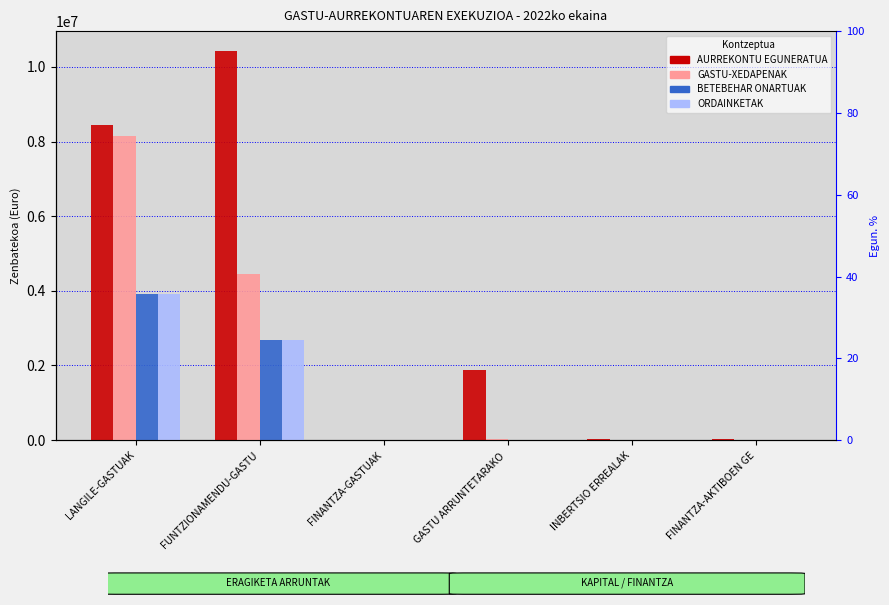

What is the label of the 4th bar from the right?

FINANTZA-GASTUAK